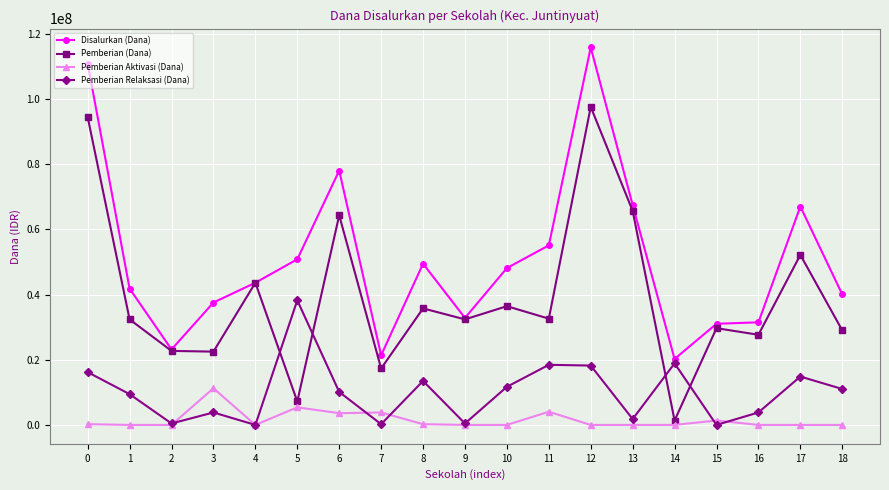

True or false: Disalurkan (Dana) and Pemberian Aktivasi (Dana) cross at least once.

False